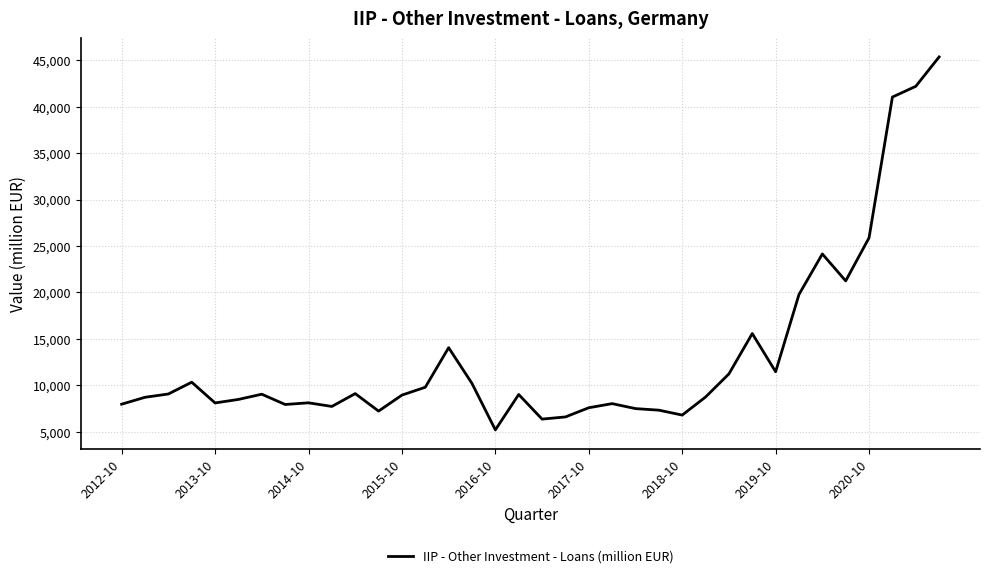

What is the maximum value shown in the chart?

45343